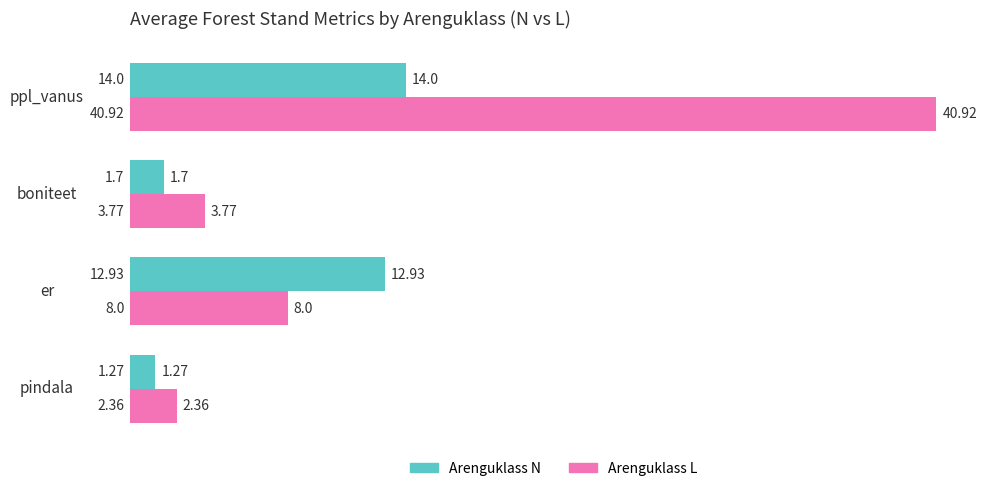

Is the value of Arenguklass L at er greater than the value of Arenguklass N at pindala?

Yes